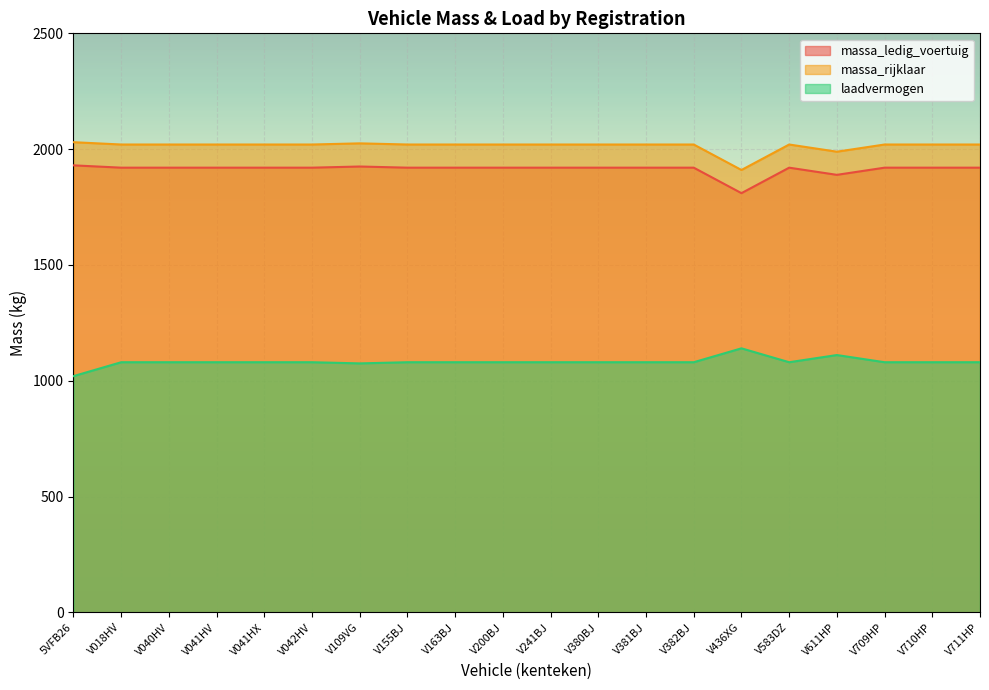

How many data points does each series have?

20